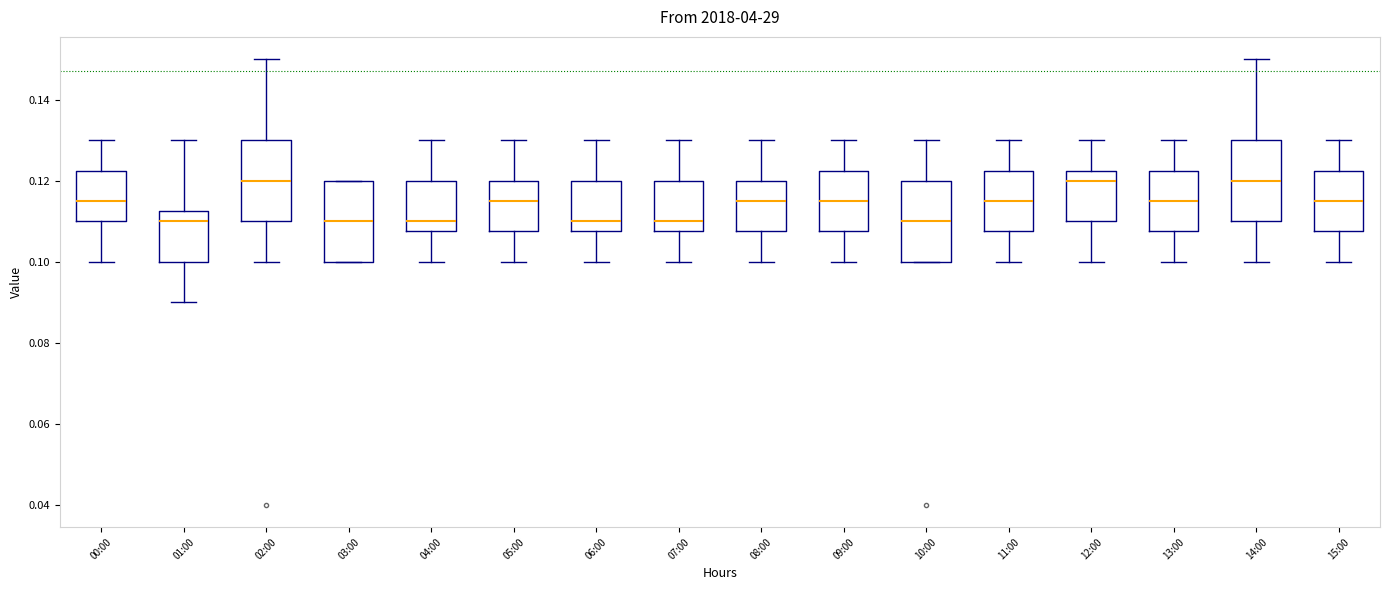

Reading left to right, transcribe this box plot: for each box, give where its median line is, the range the box spans, and where its two whiskers end, as read against the y-axis. The values are not printed on the chart, so give them approximately, as read against the axis.

00:00: median 0.116, box 0.110 to 0.122, whiskers 0.100 to 0.130
01:00: median 0.110, box 0.100 to 0.112, whiskers 0.090 to 0.130
02:00: median 0.120, box 0.110 to 0.130, whiskers 0.100 to 0.150
03:00: median 0.110, box 0.100 to 0.120, whiskers 0.100 to 0.120
04:00: median 0.110, box 0.108 to 0.120, whiskers 0.100 to 0.130
05:00: median 0.116, box 0.108 to 0.120, whiskers 0.100 to 0.130
06:00: median 0.110, box 0.108 to 0.120, whiskers 0.100 to 0.130
07:00: median 0.110, box 0.108 to 0.120, whiskers 0.100 to 0.130
08:00: median 0.116, box 0.108 to 0.120, whiskers 0.100 to 0.130
09:00: median 0.116, box 0.108 to 0.122, whiskers 0.100 to 0.130
10:00: median 0.110, box 0.100 to 0.120, whiskers 0.100 to 0.130
11:00: median 0.116, box 0.108 to 0.122, whiskers 0.100 to 0.130
12:00: median 0.120, box 0.110 to 0.122, whiskers 0.100 to 0.130
13:00: median 0.116, box 0.108 to 0.122, whiskers 0.100 to 0.130
14:00: median 0.120, box 0.110 to 0.130, whiskers 0.100 to 0.150
15:00: median 0.116, box 0.108 to 0.122, whiskers 0.100 to 0.130